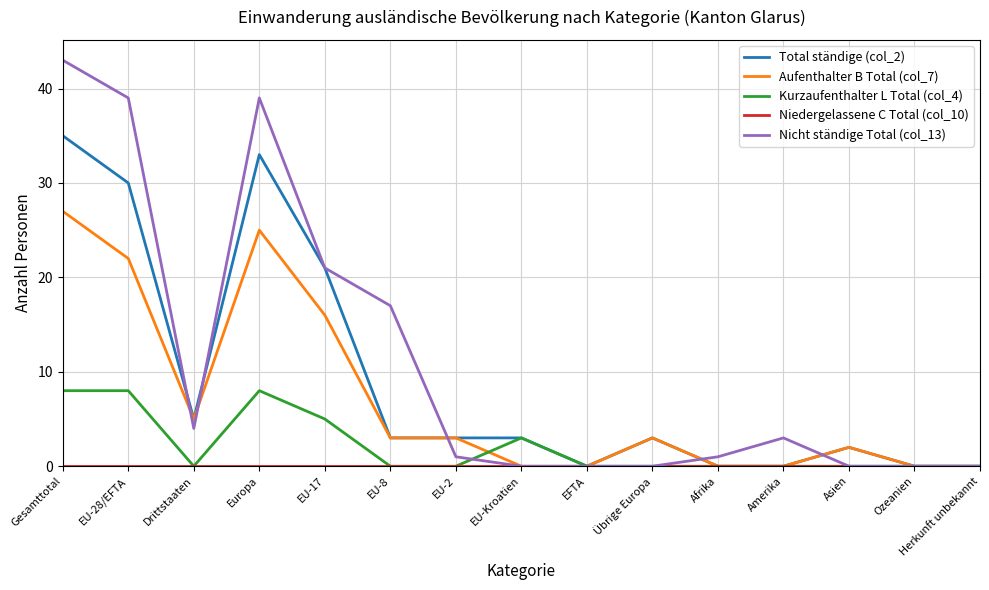

What is the spread (max minus min) of values at EU-17?

21